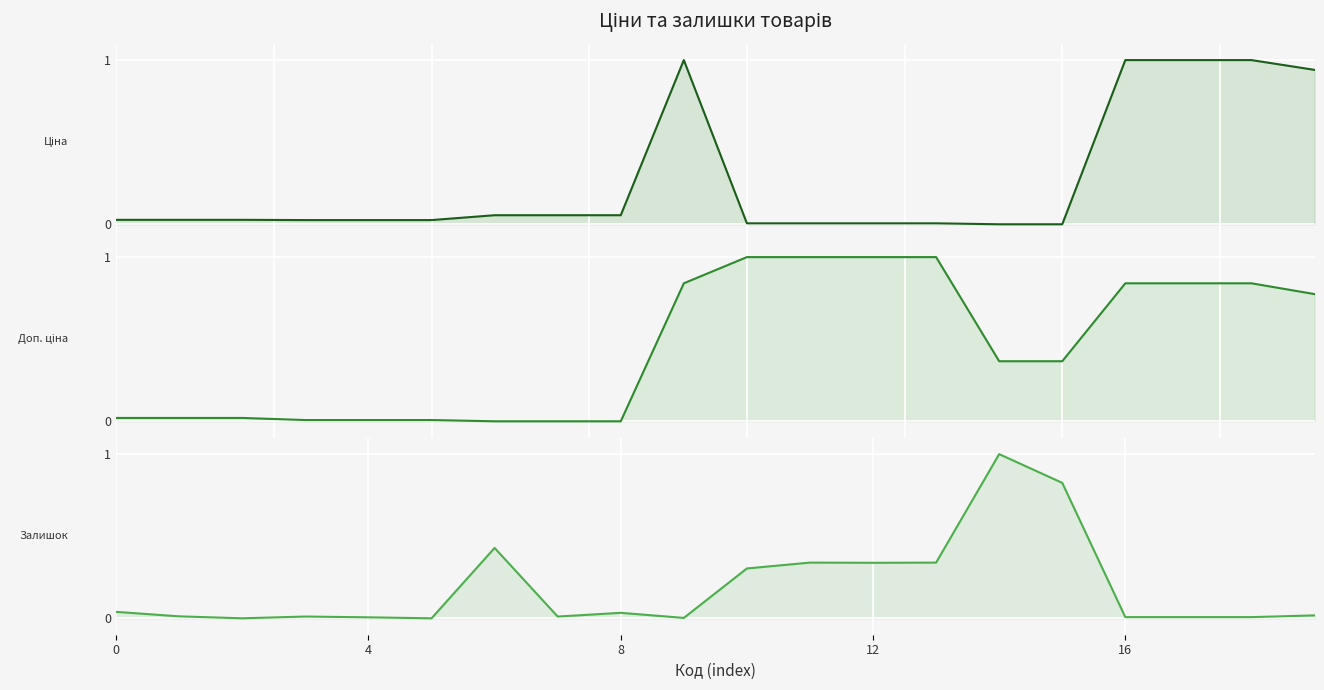

What are all the series names shown in the legend?

Ціна, Доп. ціна, Залишок